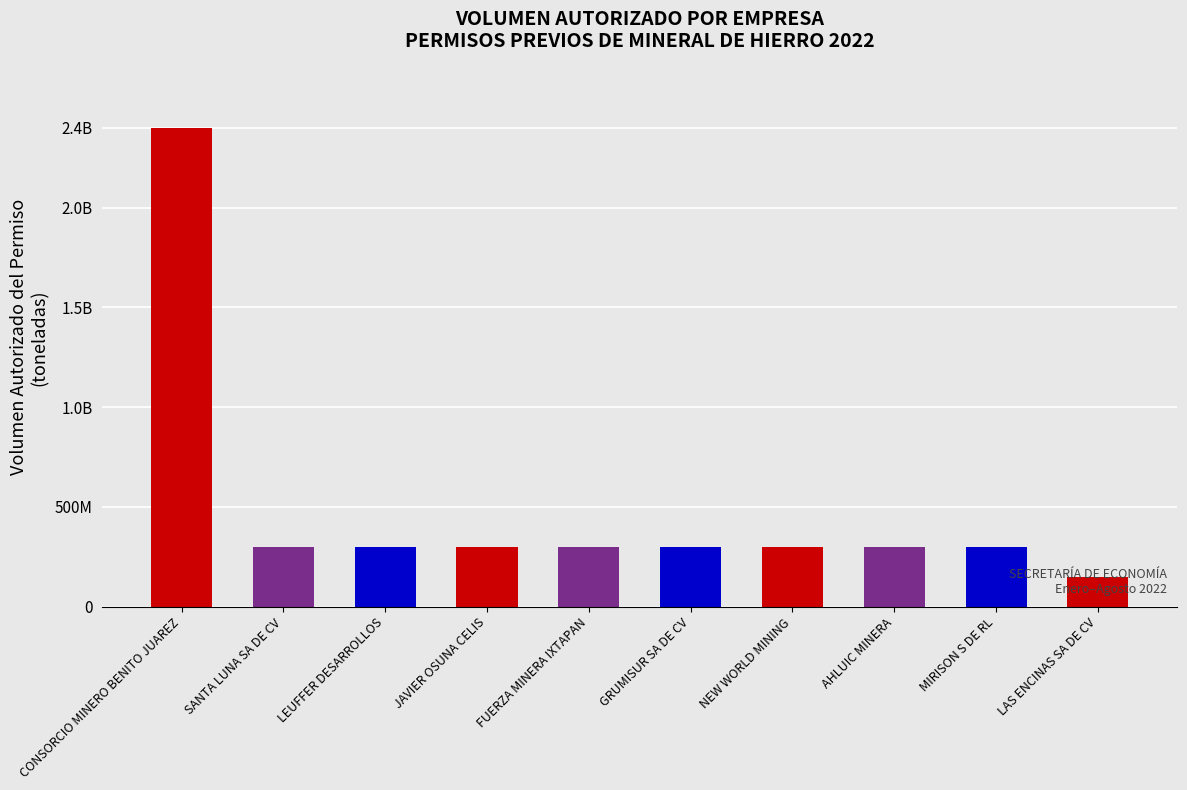

What is the label of the 1st bar from the right?

LAS ENCINAS SA DE CV